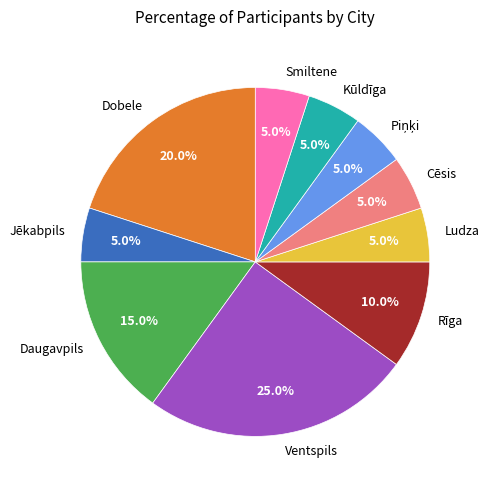

Is there any slice that represents more than half of the pie?

No